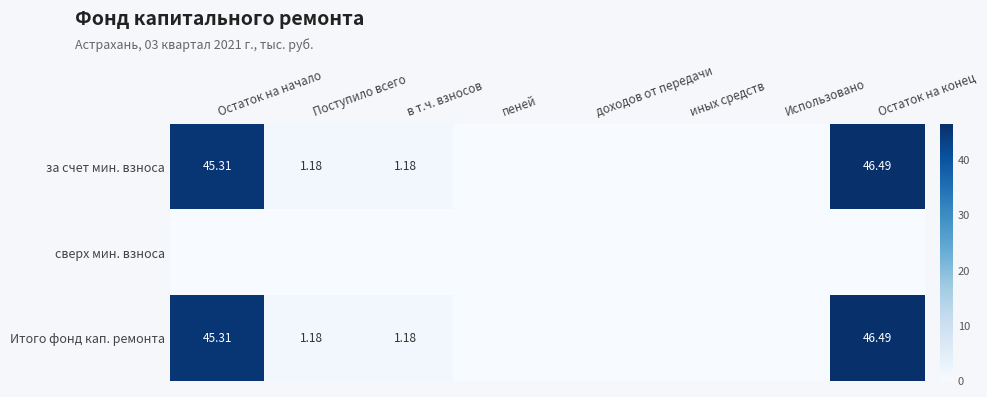

How many series are shown in this chart?

3